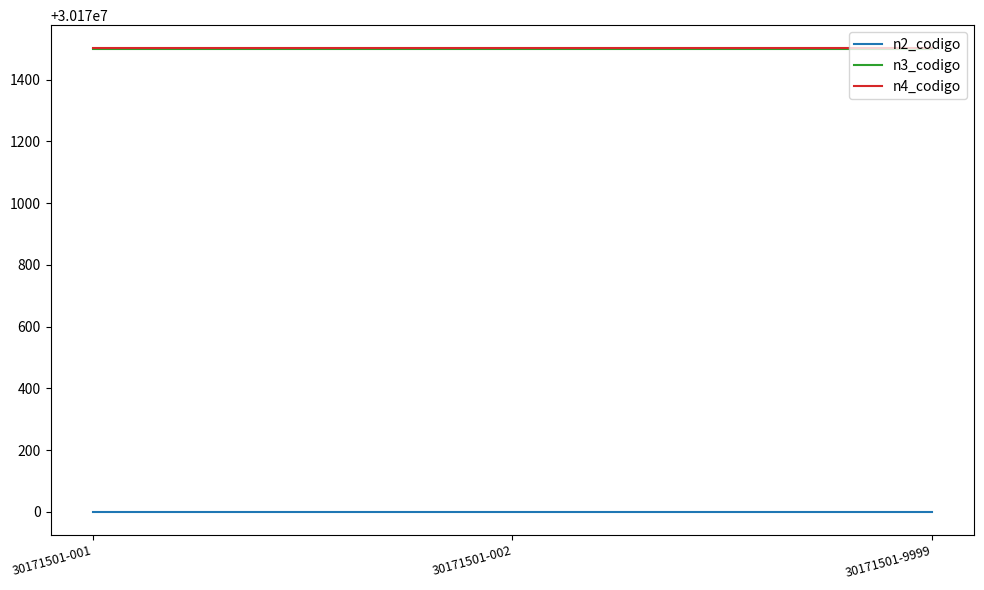

What is the approximate value of n4_codigo at 30171501-001?

30171501